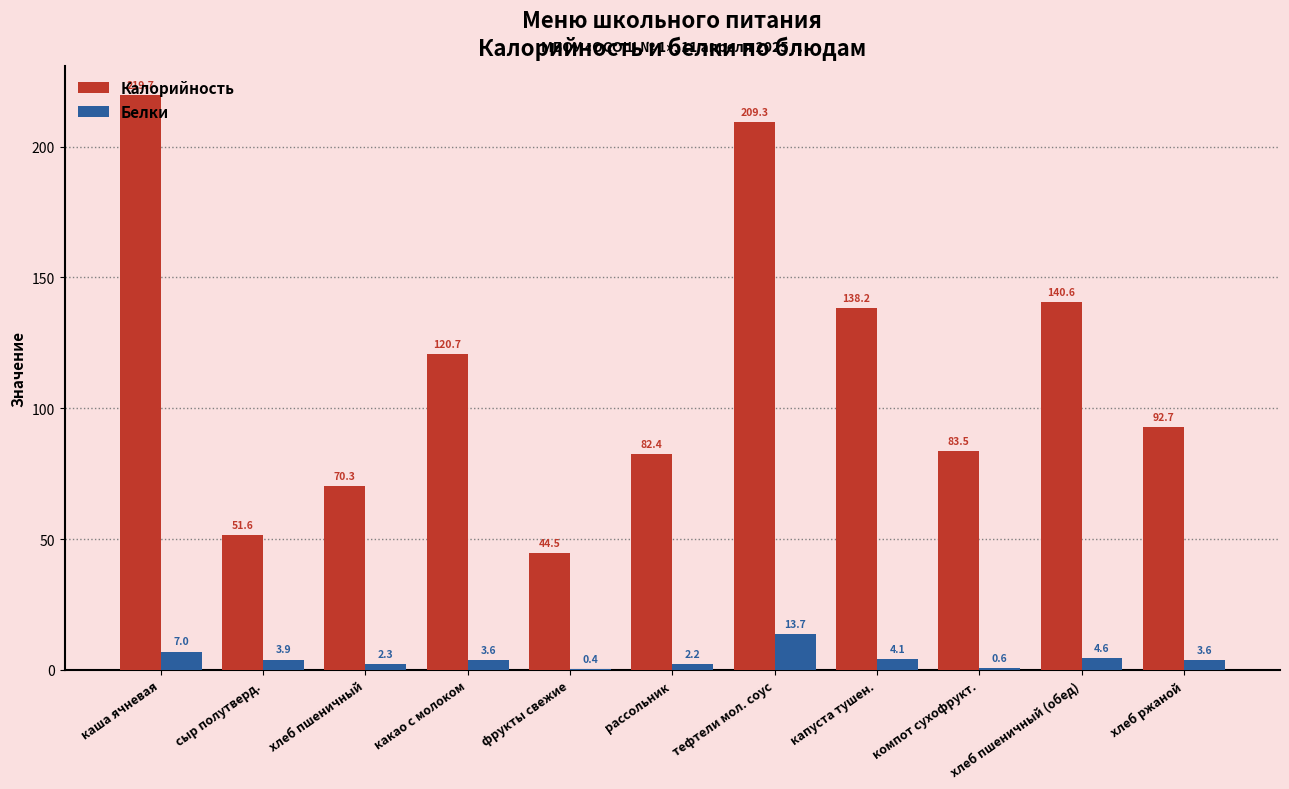

Is the value of Белки at хлеб пшеничный greater than the value of Калорийность at капуста тушен.?

No